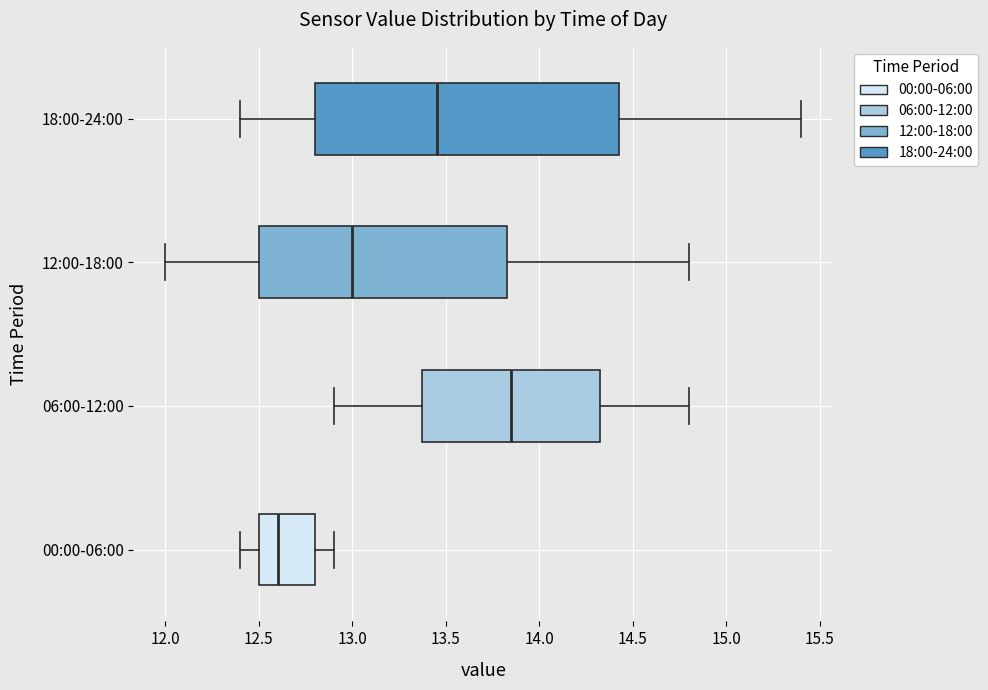

Reading bottom to top, transcribe this box plot: for each box, give where its median line is, the range the box spans, and where its two whiskers end, as read against the x-axis. The values are not printed on the chart, so give them approximately, as read against the axis.

00:00-06:00: median 12.60, box 12.50 to 12.80, whiskers 12.40 to 12.90
06:00-12:00: median 13.85, box 13.40 to 14.35, whiskers 12.90 to 14.80
12:00-18:00: median 13.00, box 12.50 to 13.85, whiskers 12.00 to 14.80
18:00-24:00: median 13.45, box 12.80 to 14.45, whiskers 12.40 to 15.40